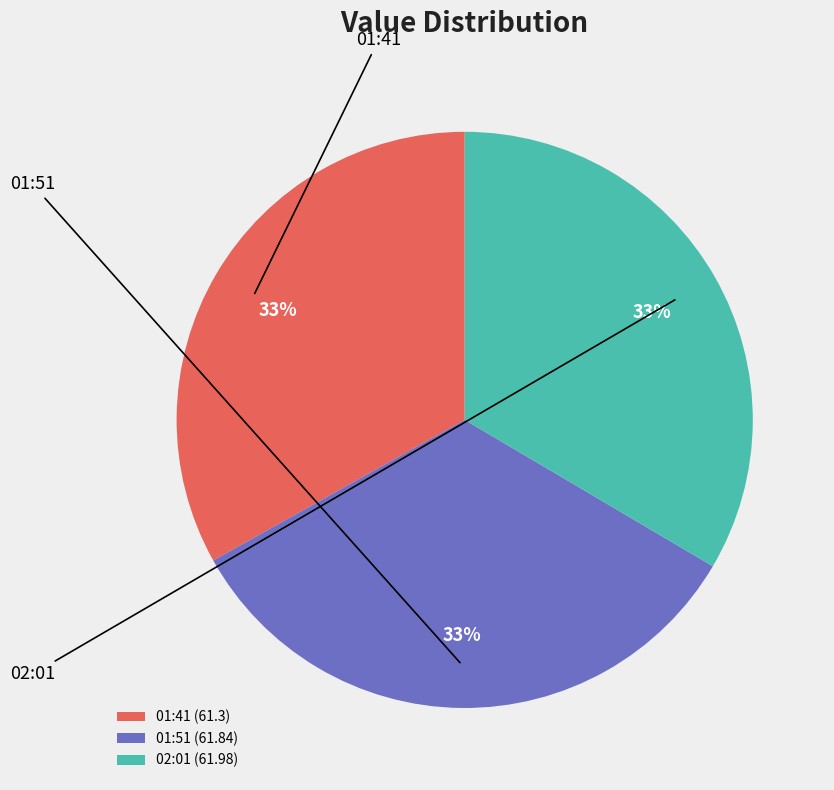

Do 02:01 (61.98) and 01:51 (61.84) together represent more than half of the pie?

Yes